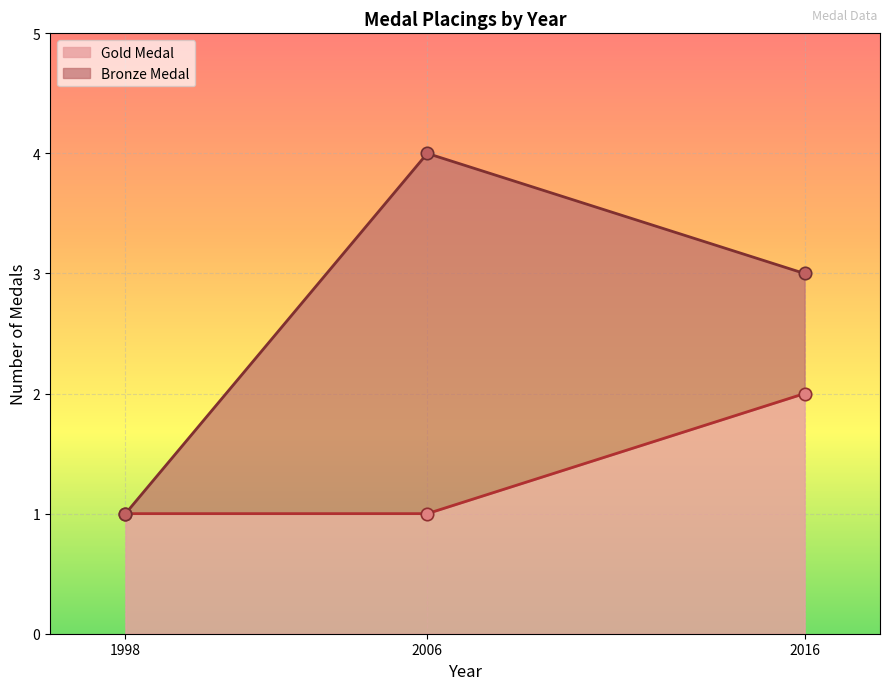

Which series has the largest total across all categories?

Bronze Medal